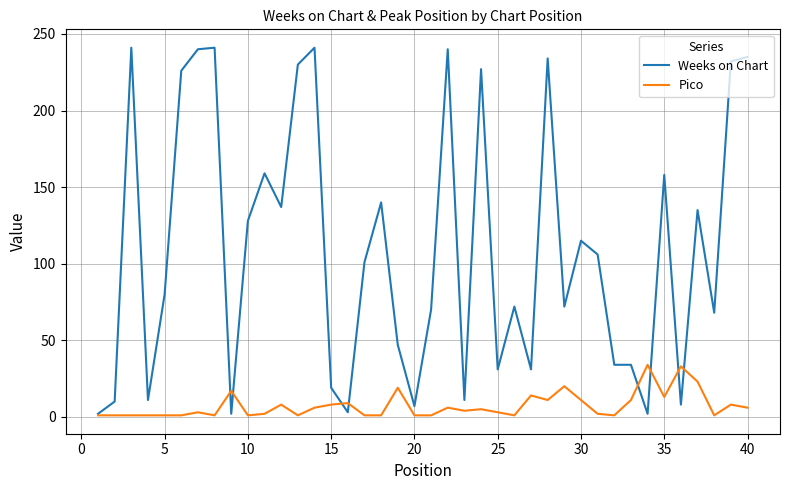

What is the greatest value displayed?

241